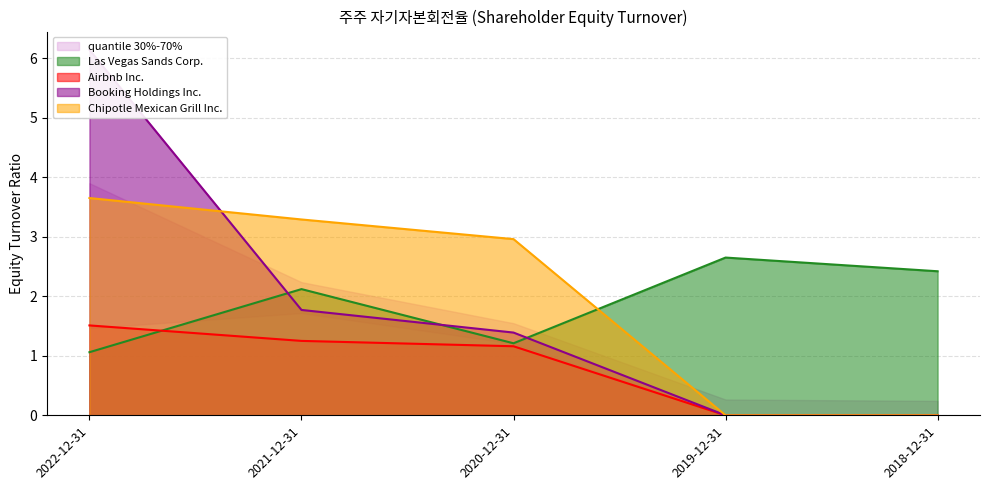

At which label does Chipotle Mexican Grill Inc. reach its minimum?

2019-12-31